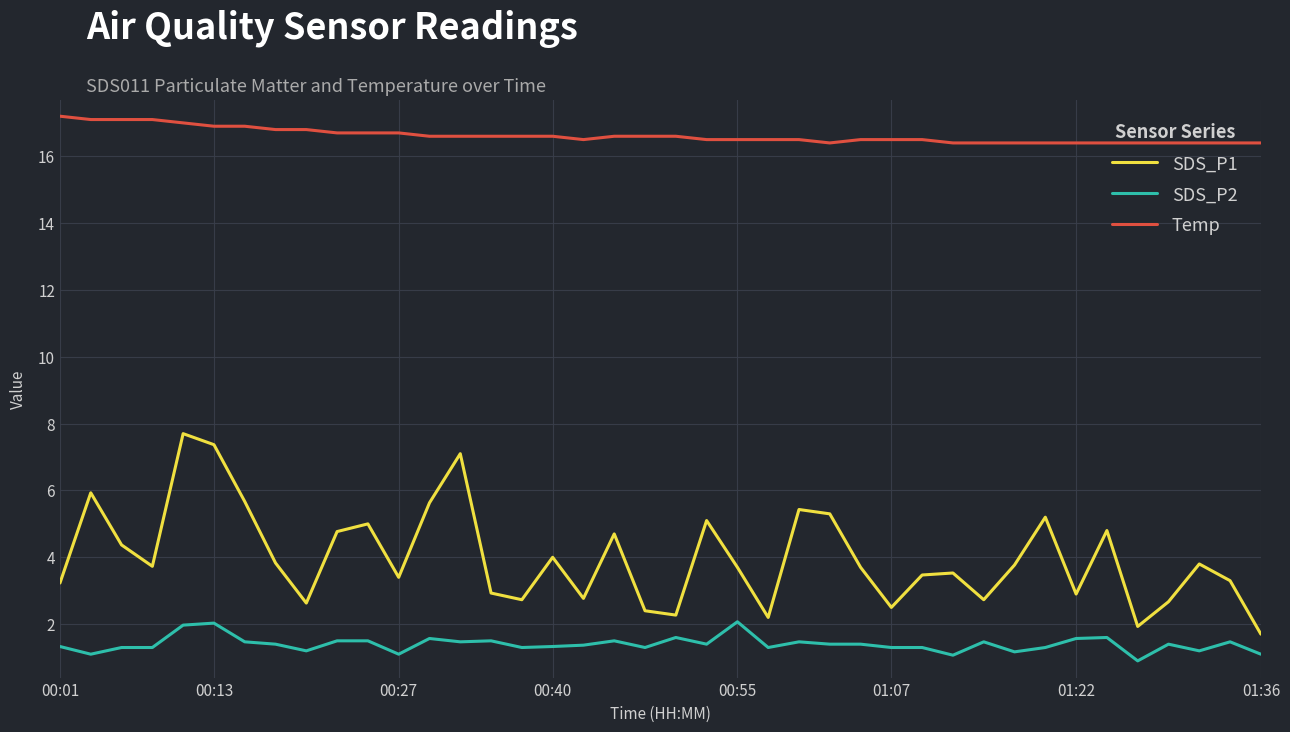

Rank the series by their average value, from lowest to highest.

SDS_P2, SDS_P1, Temp